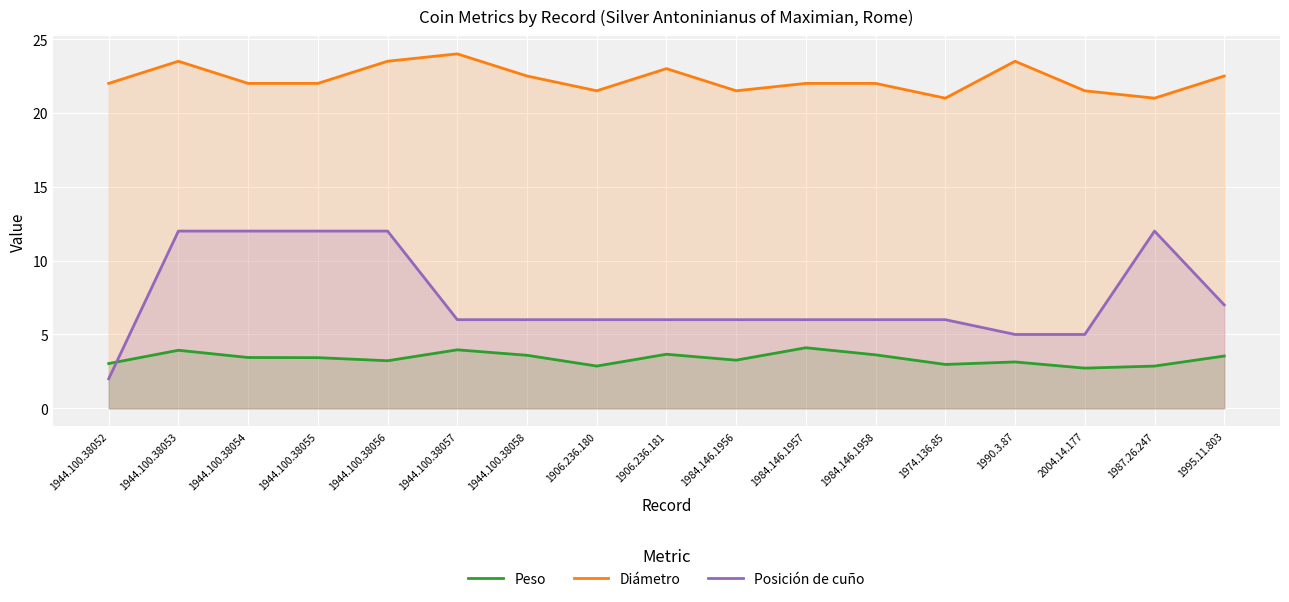

What is the average value of the Diámetro series?

22.3